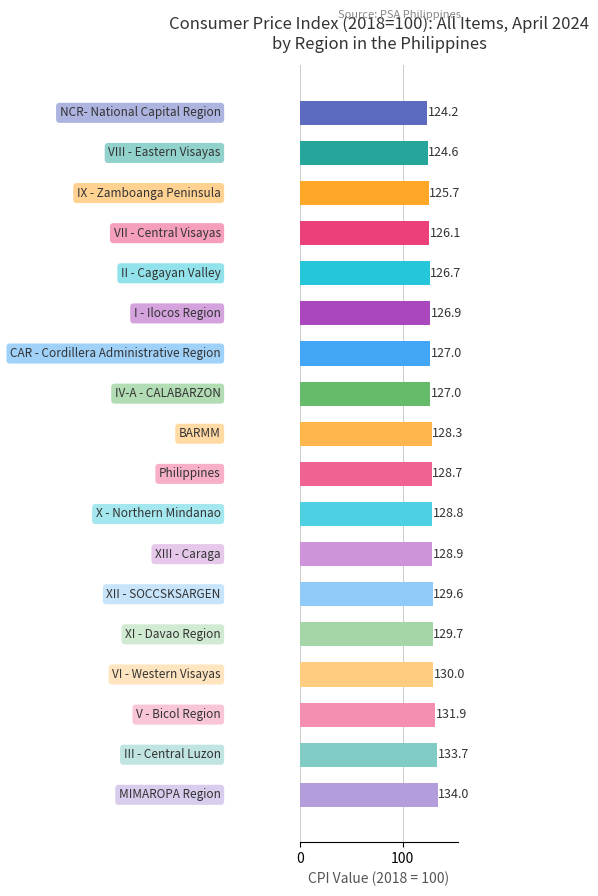

What is the sum of all values?

2311.8